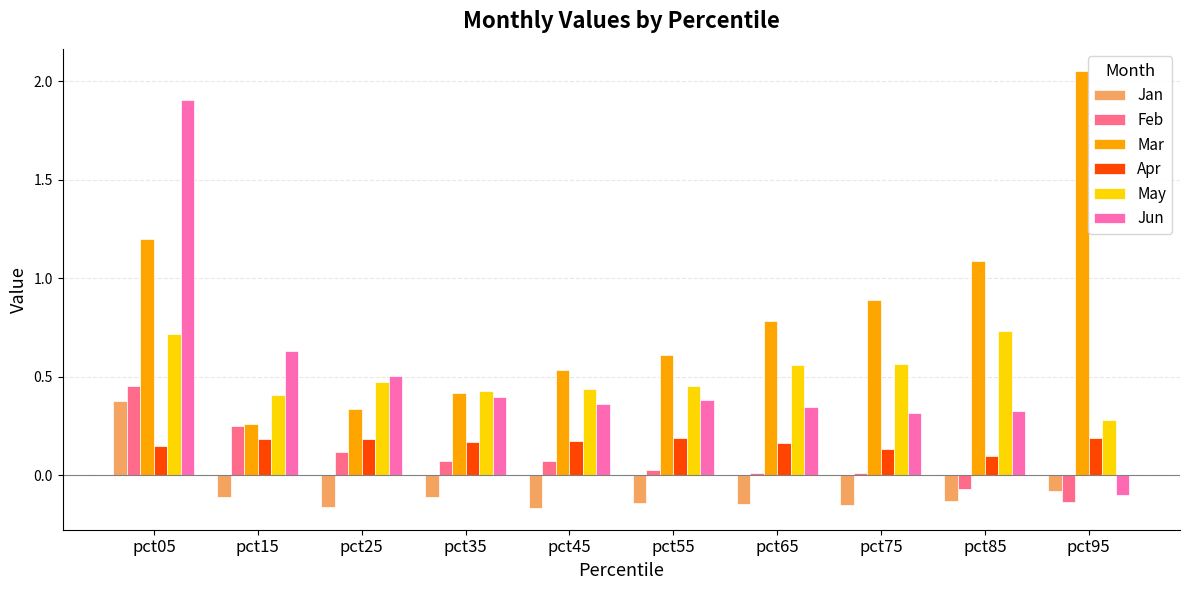

What is the highest value of the Jun series?

1.9